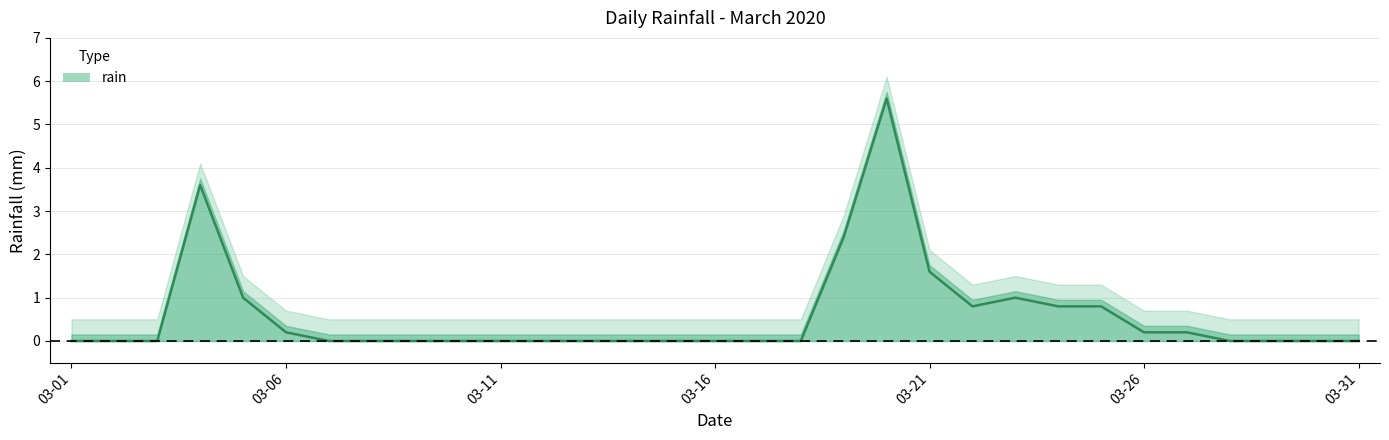

Does the chart have visible grid lines?

Yes